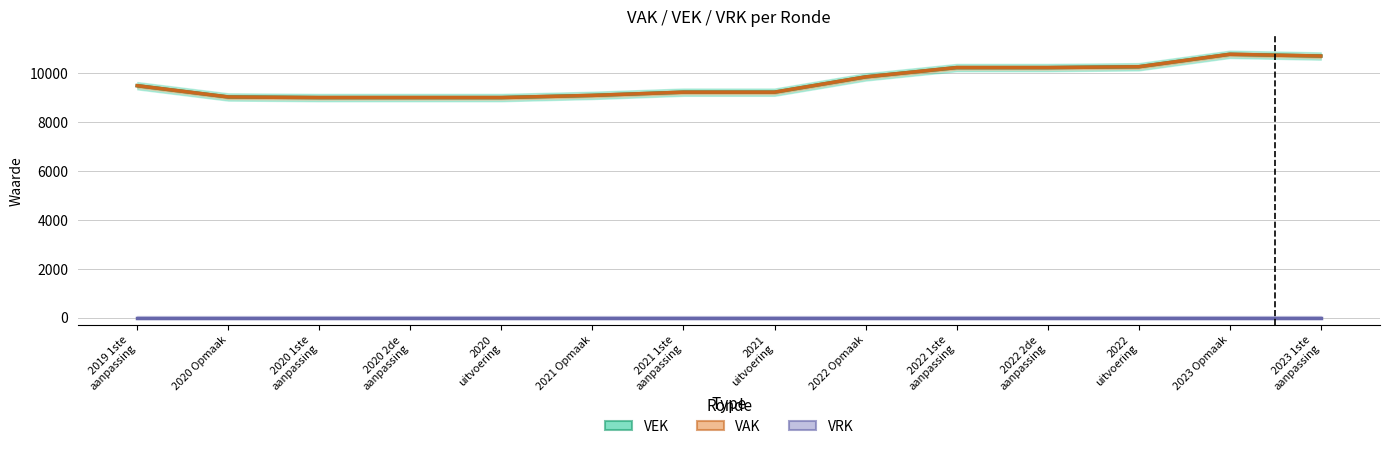

Which category has the lowest value in the VEK series?

2020 1ste
aanpassing